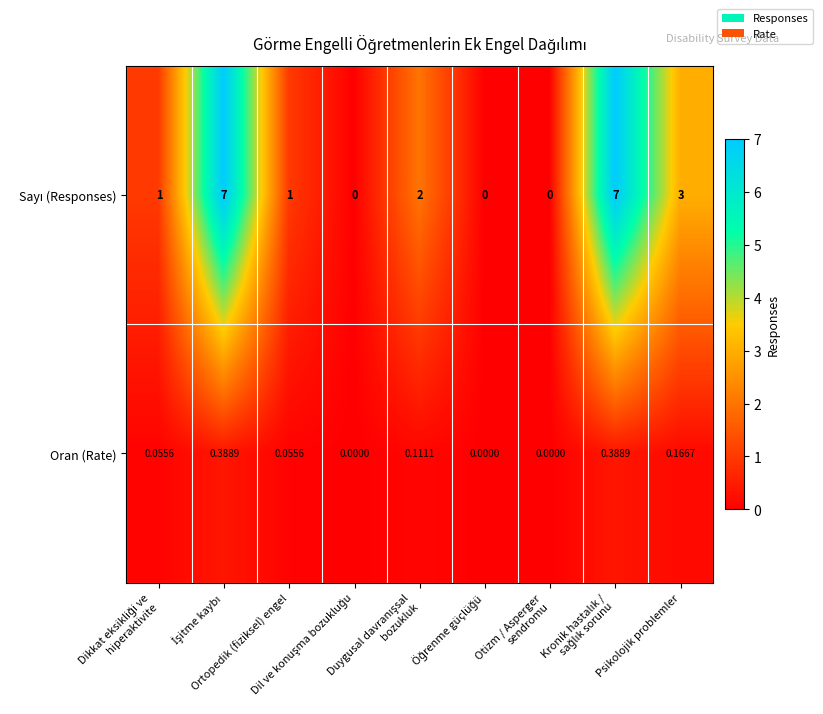

How many data points does each series have?

9